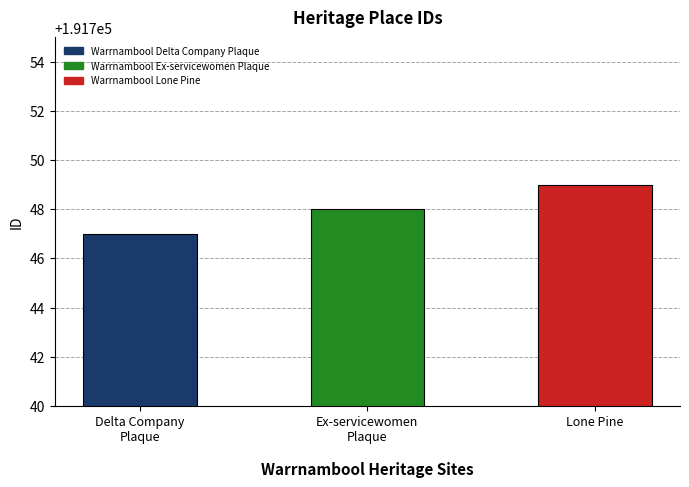

What is the label of the 1st bar from the right?

Warrnambool Lone Pine